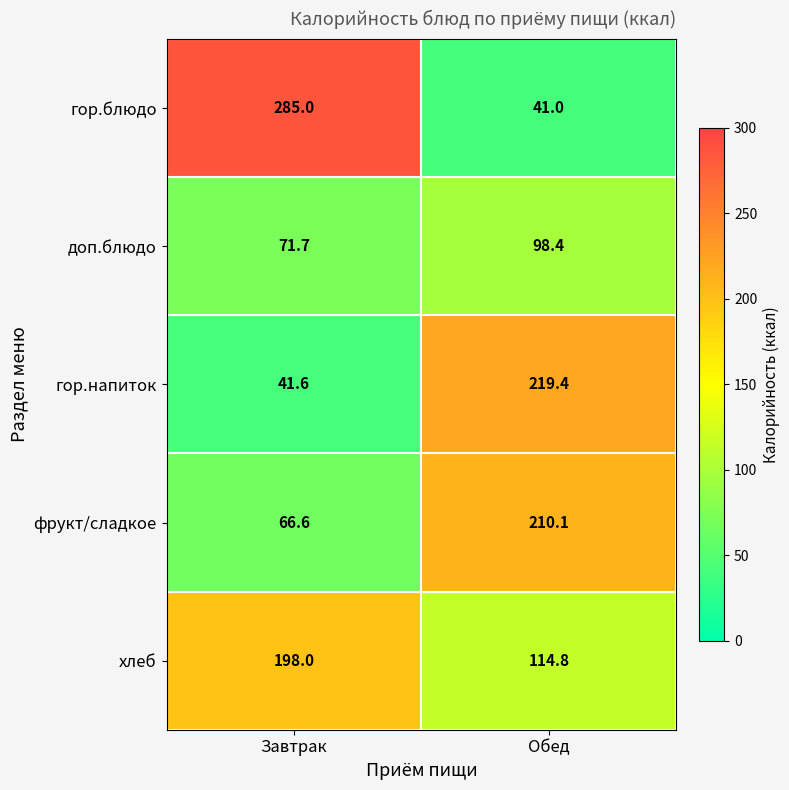

At which label does фрукт/сладкое first exceed 210?

Обед